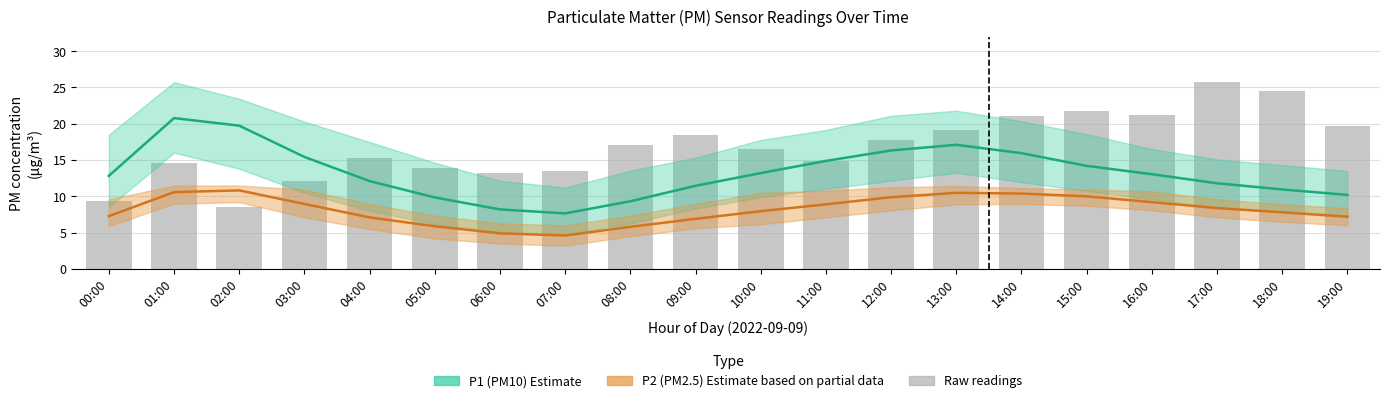

At which label does P2 (PM2.5) estimate reach its minimum?

07:00